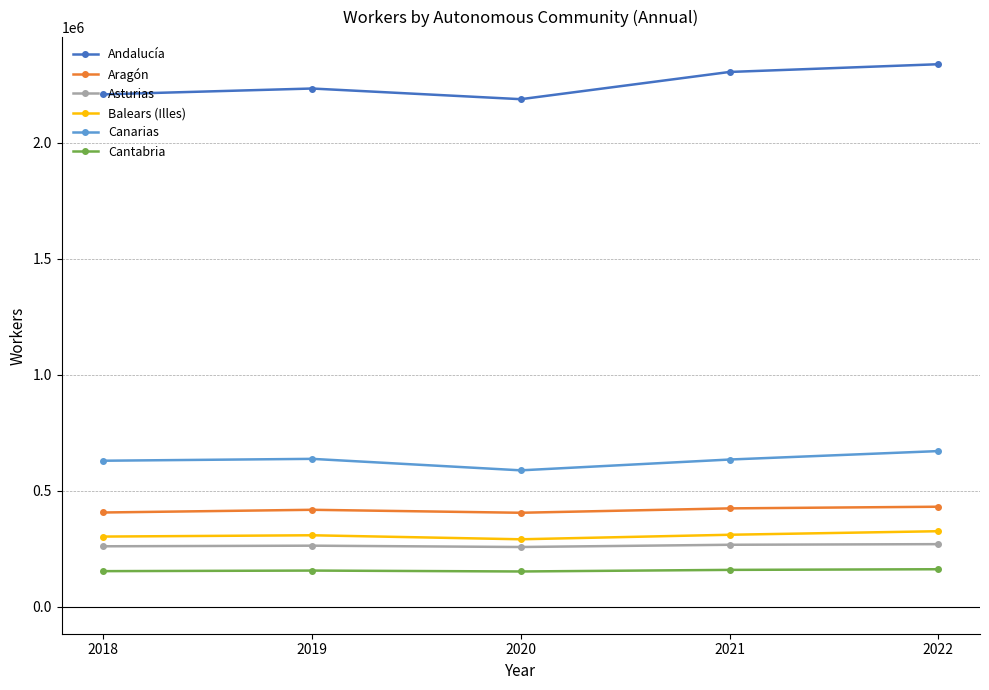

Which series has the largest total across all categories?

Andalucía